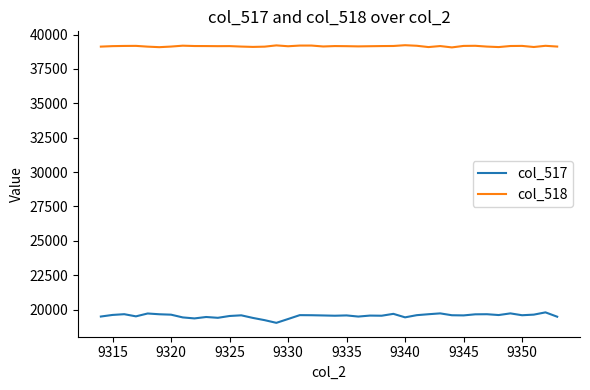

True or false: col_518 and col_517 cross at least once.

False